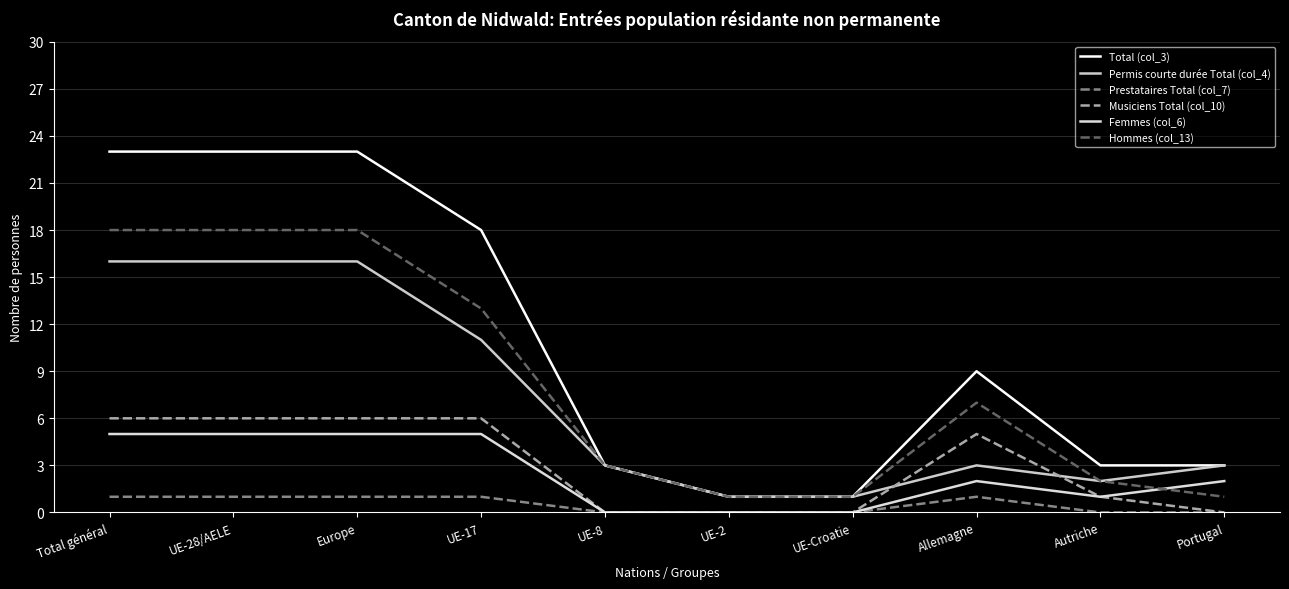

How many lines are shown in the chart?

6